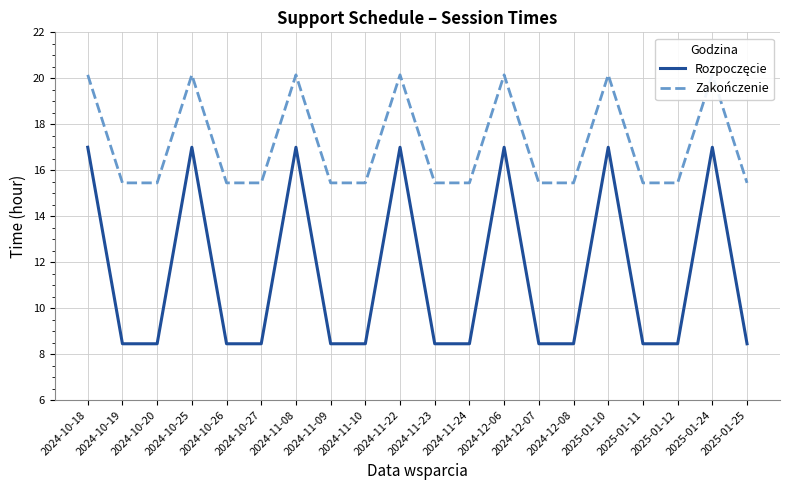

What is the label of the 19th point from the right?

2024-10-19